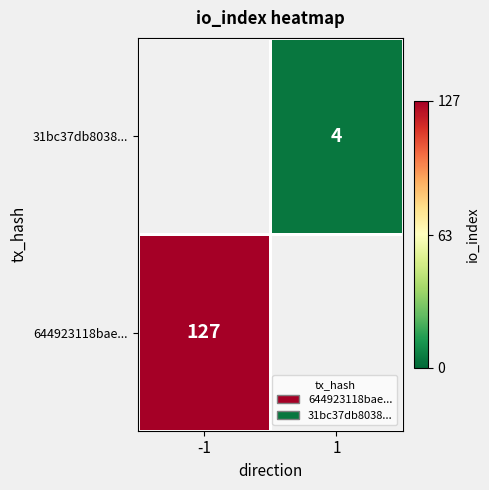

The 31bc37db8038... series shows 1.7 at 1. True or false?

False